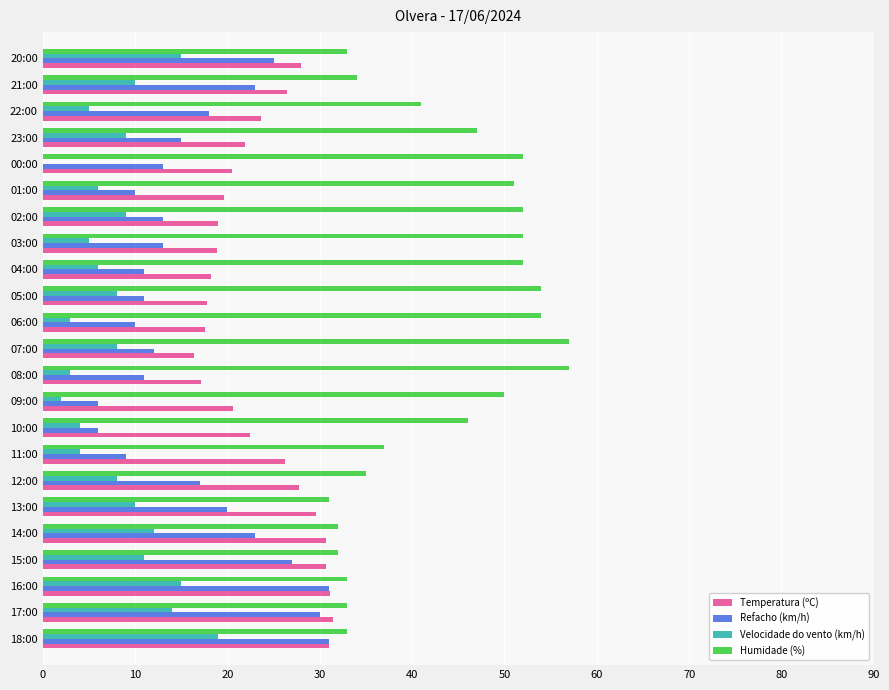

What are all the series names shown in the legend?

Temperatura (ºC), Refacho (km/h), Velocidade do vento (km/h), Humidade (%)